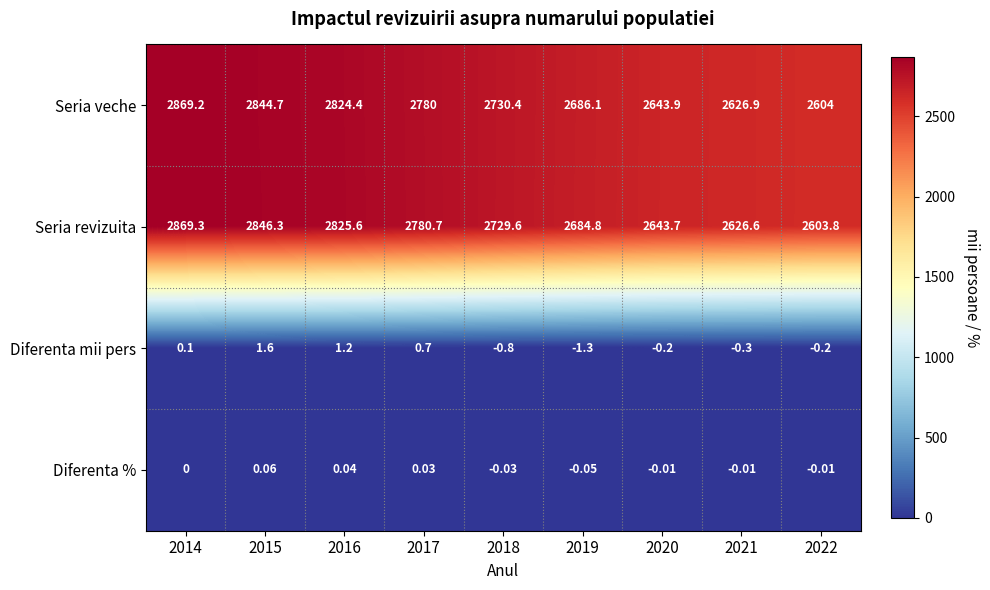

Which series has the largest range (max minus min)?

Seria revizuita